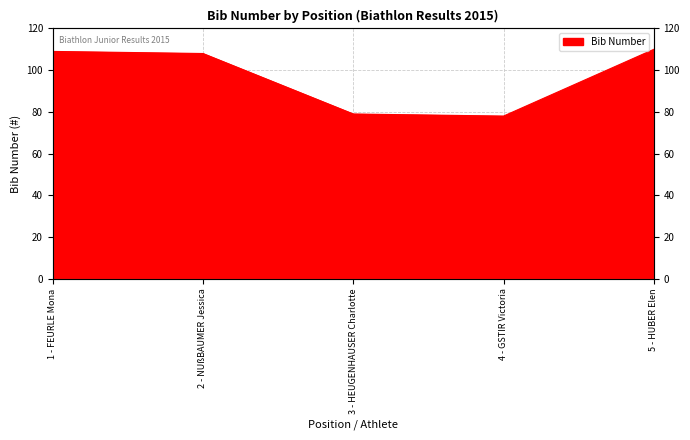

What is the ratio of the value at 2 - NUßBAUMER Jessica to the value at 3 - HEUGENHAUSER Charlotte?

1.4